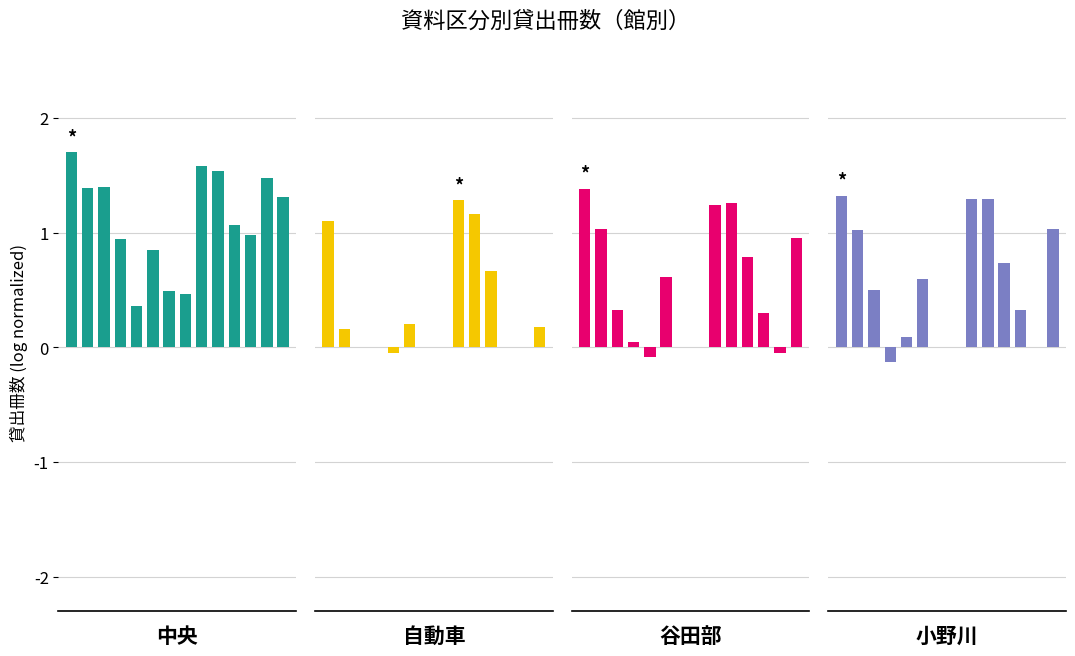

What is the difference between the 小野川 values at 0 and 12?

1.3